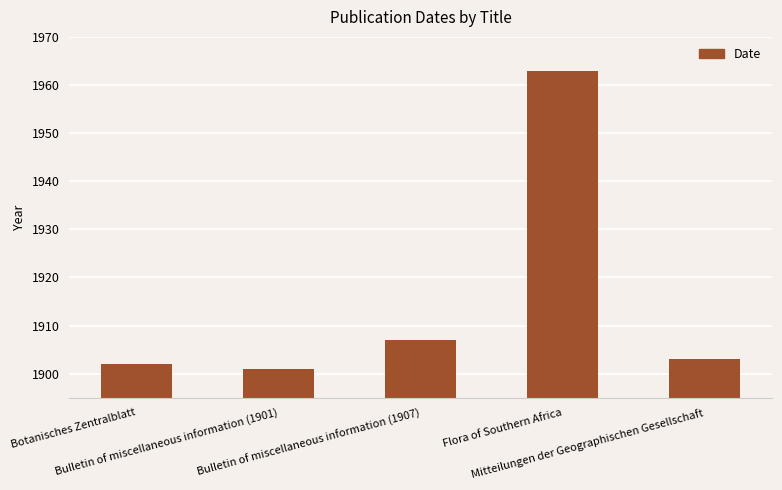

Rank the categories by value from lowest to highest.

Bulletin of miscellaneous information (1901), Botanisches Zentralblatt, Mitteilungen der Geographischen Gesellschaft, Bulletin of miscellaneous information (1907), Flora of Southern Africa